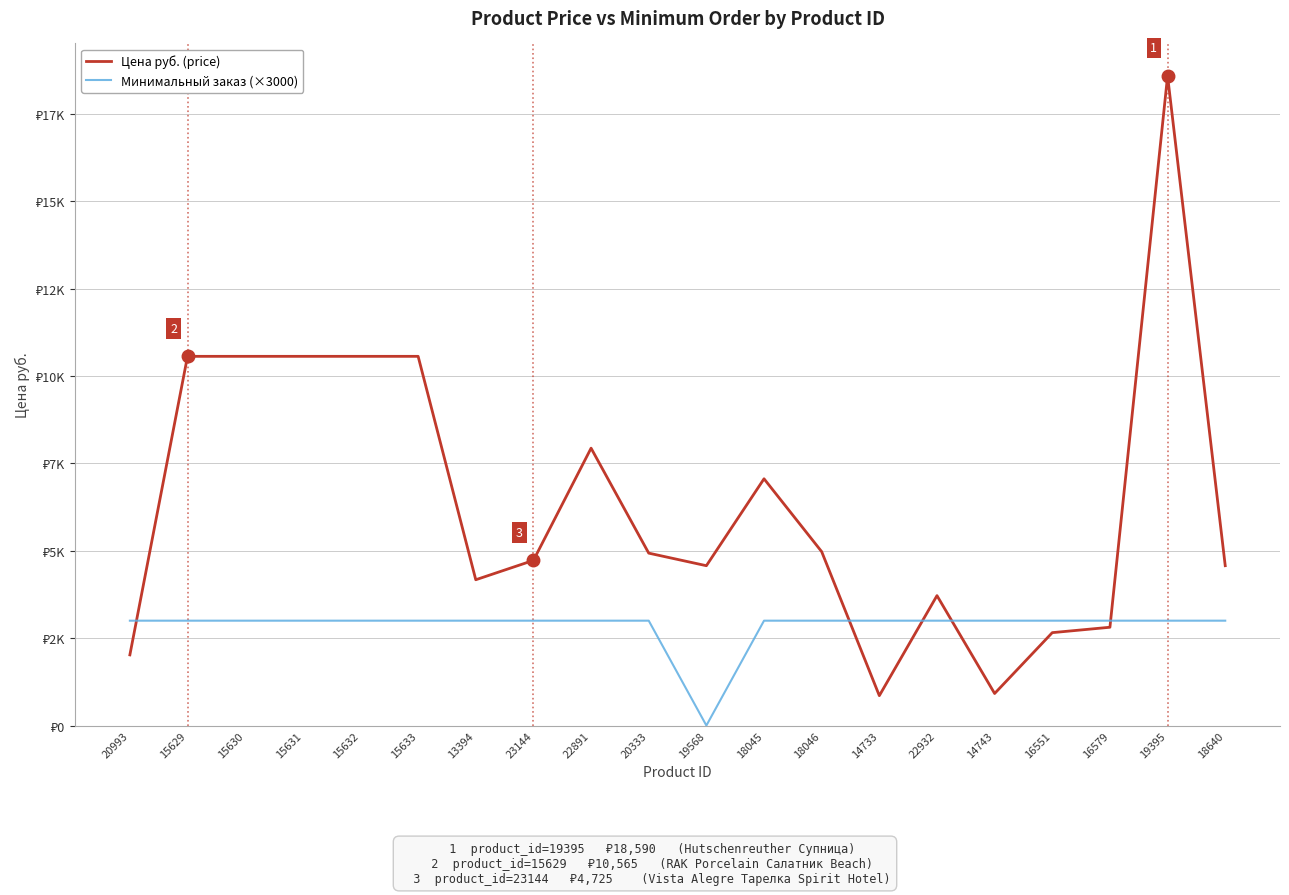

Does the chart display data point markers on the line(s)?

No